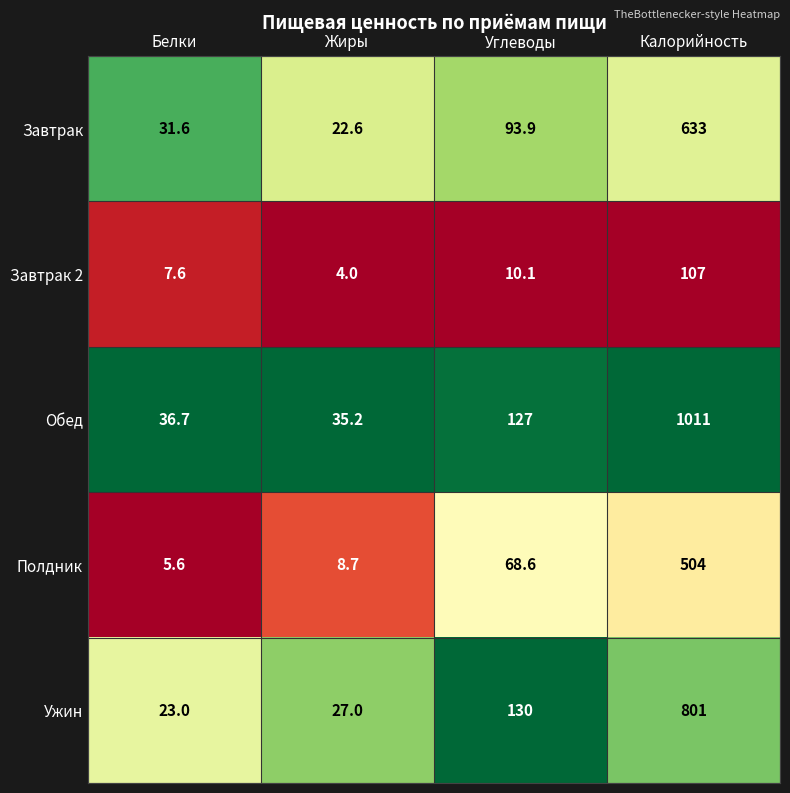

Is it true that Завтрак equals 53.1 at Белки?

False